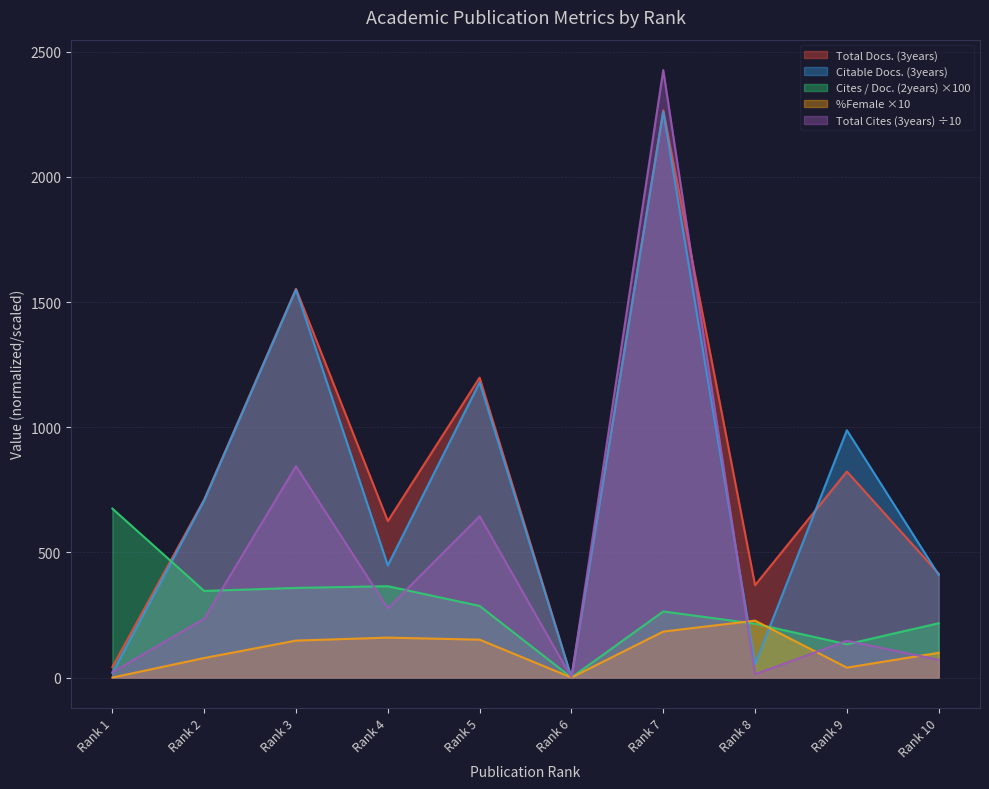

How many lines are shown in the chart?

5